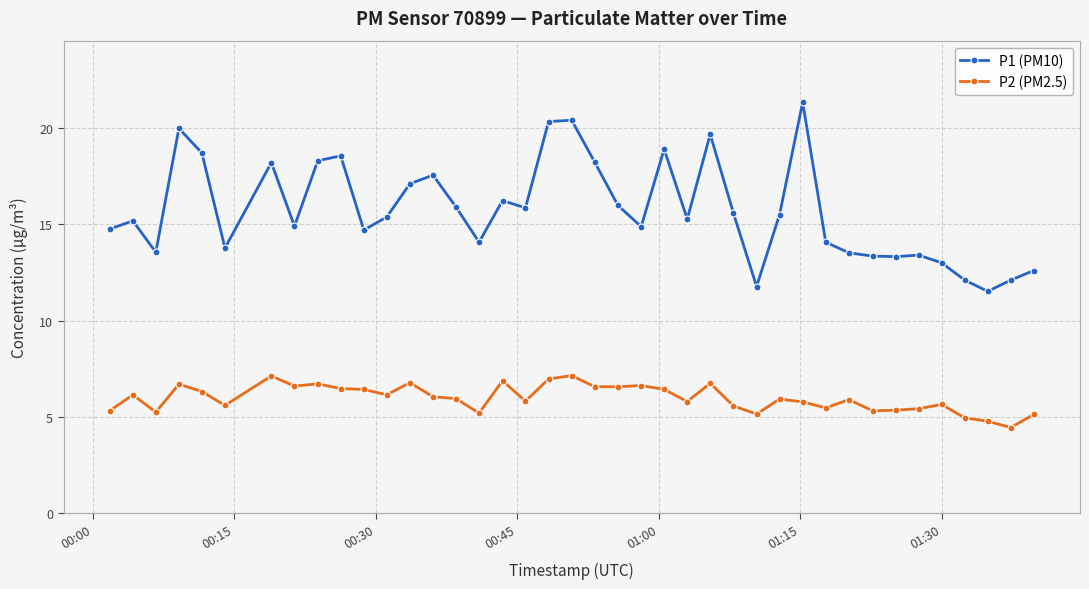

What is the average value of the P1 (PM10) series?

15.7